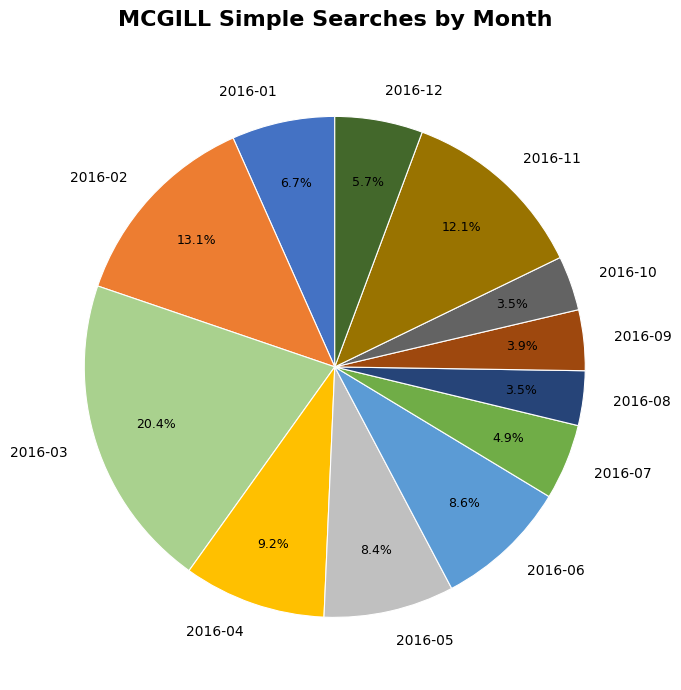

Is there any slice that represents more than half of the pie?

No